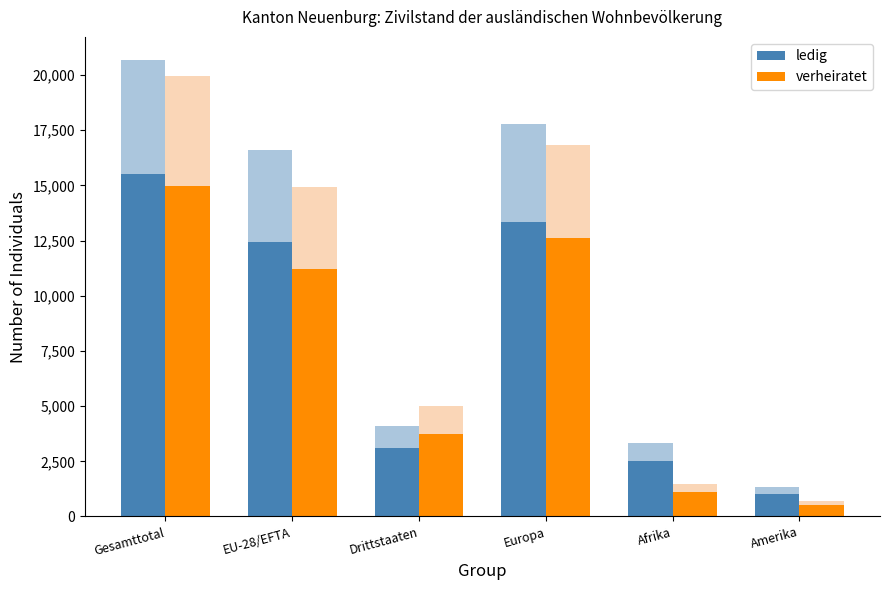

What is the sum of all ledig values?

47891.2